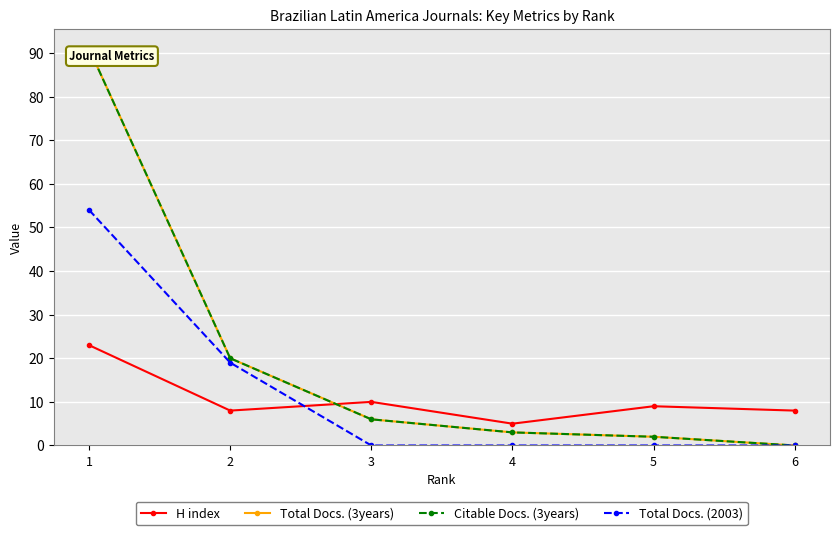

Is the value of H index at 3 greater than the value of Total Docs. (3years) at 1?

No